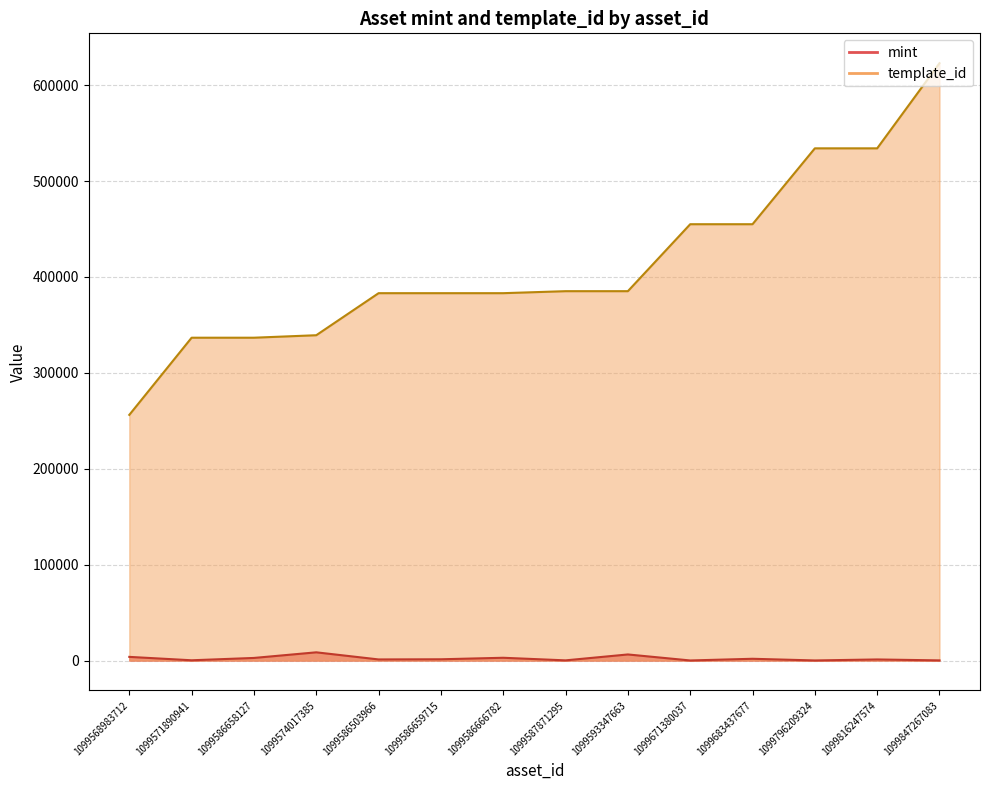

At which category does the chart reach its peak across all series?

1099847267083